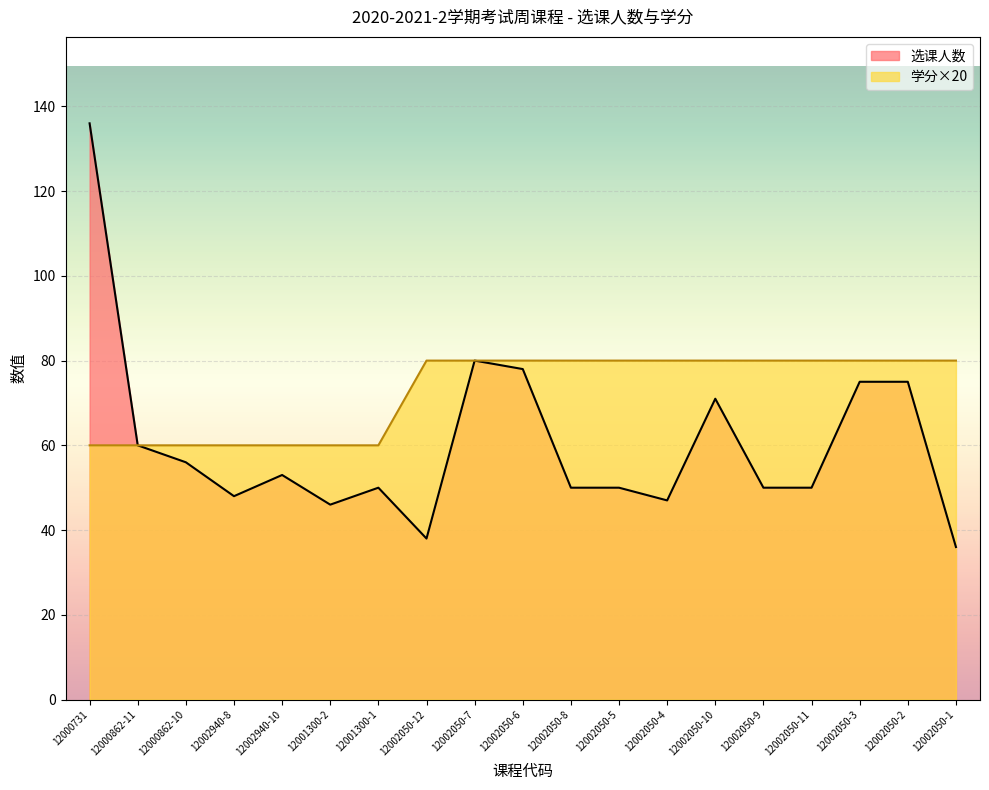

Read the 选课人数 value at 12001300-1, to the nearest 10.

50